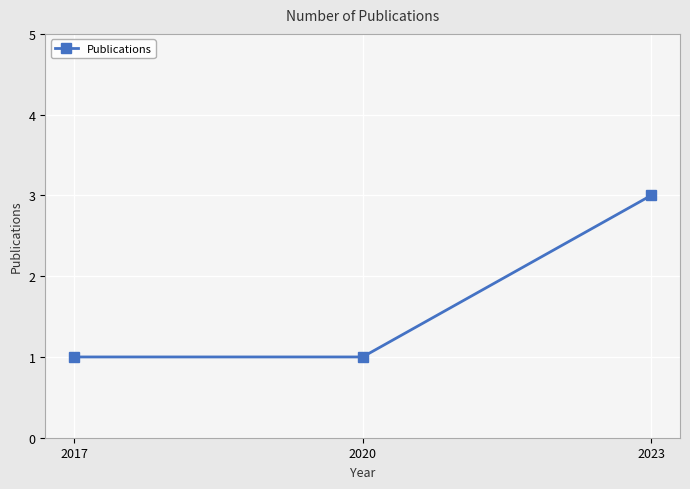

What is the change in value from 2020 to 2023?

+2